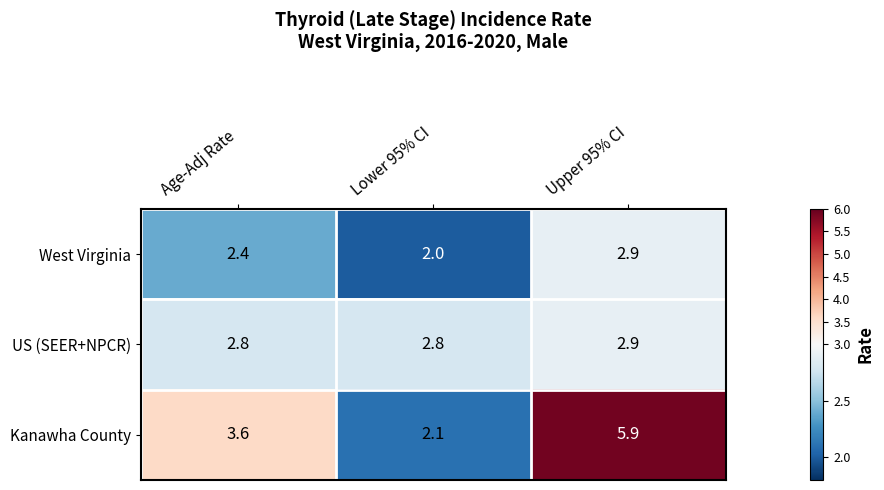

What is the total value across all series at Upper 95% CI?

11.7